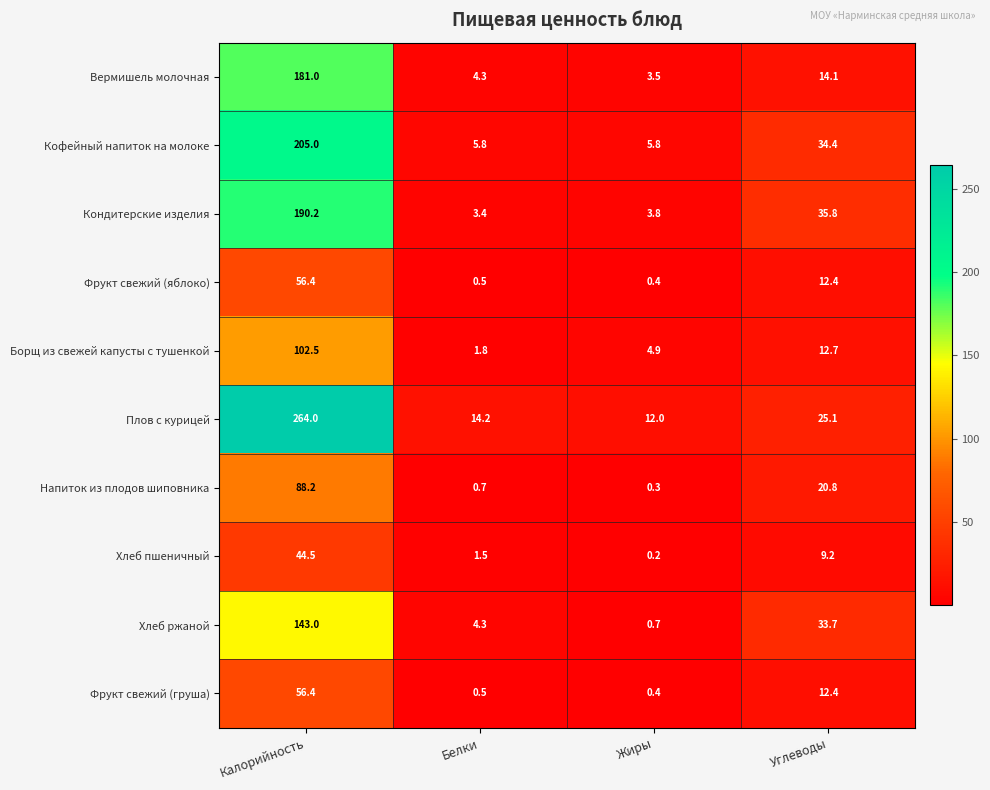

What is the maximum value shown in the chart?

264.0